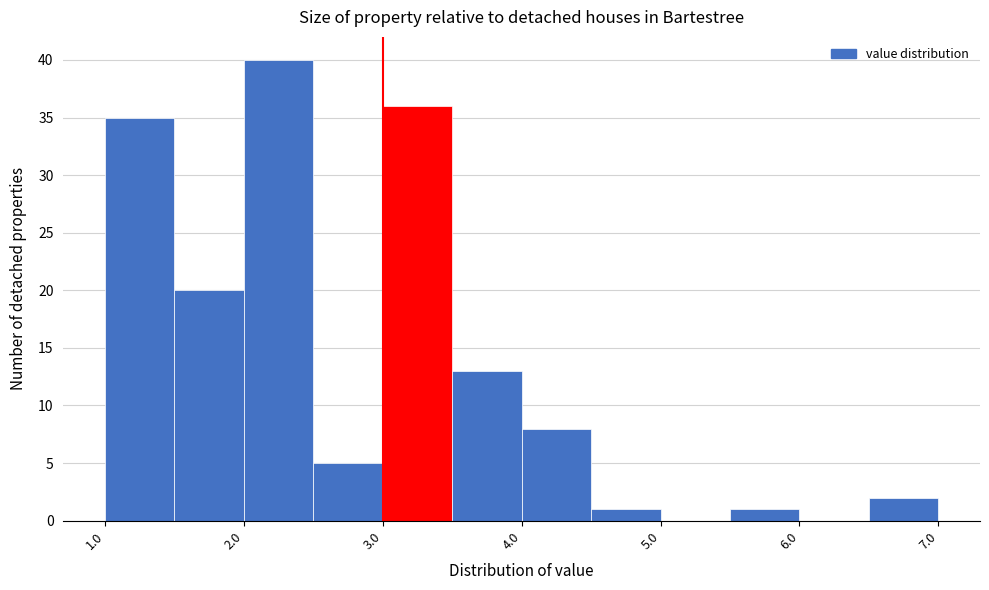

Which range on the x-axis has the tallest bar?

2.0 to 2.5